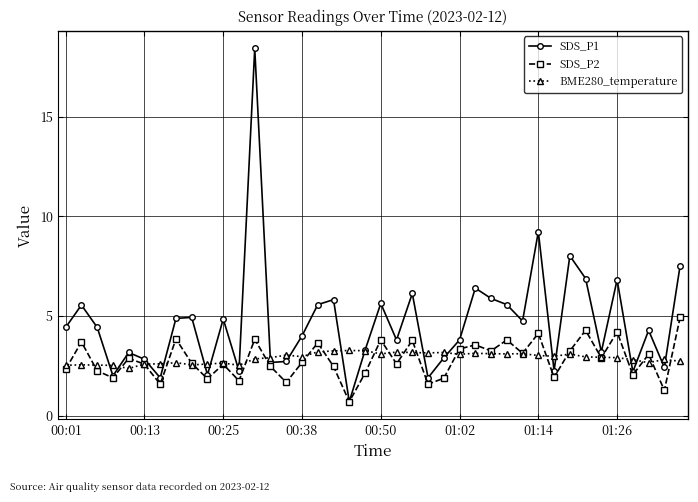

What is the sum of all BME280_temperature values?

115.6